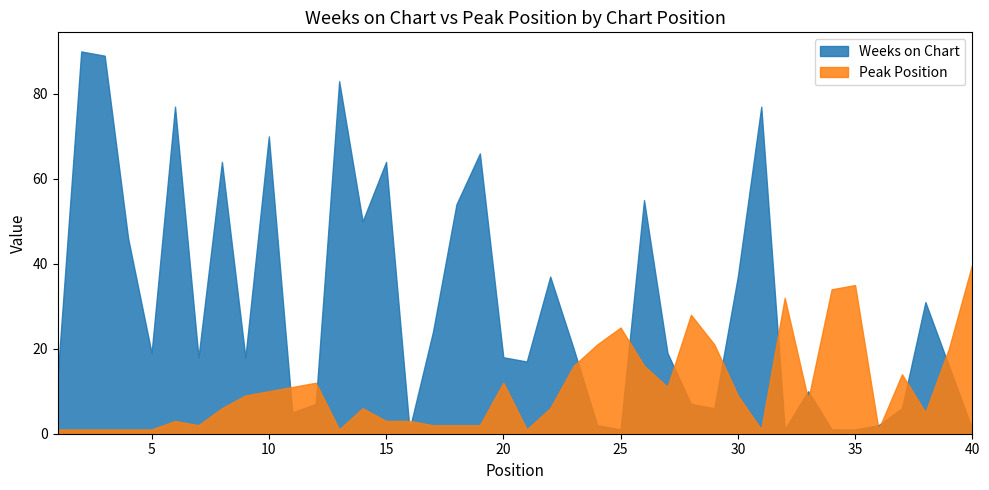

How many distinct data groups are displayed?

2